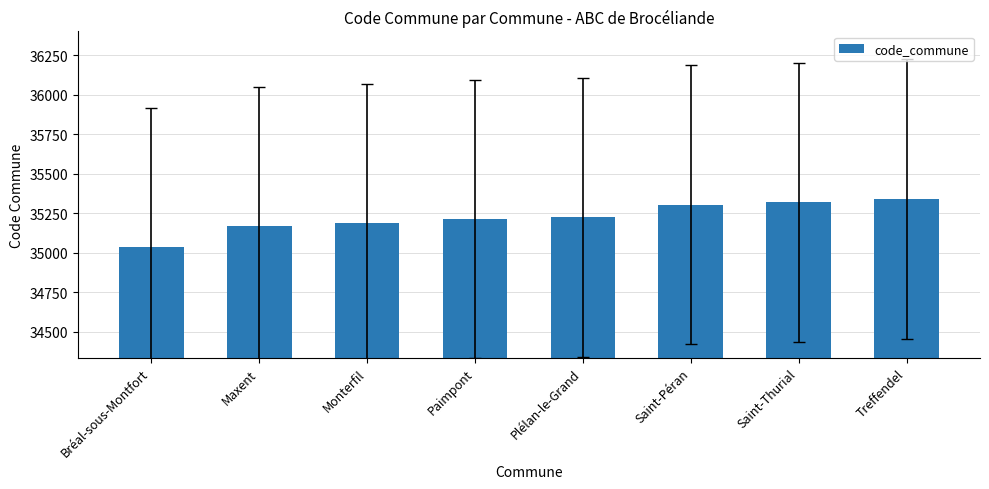

How many series are shown in this chart?

1